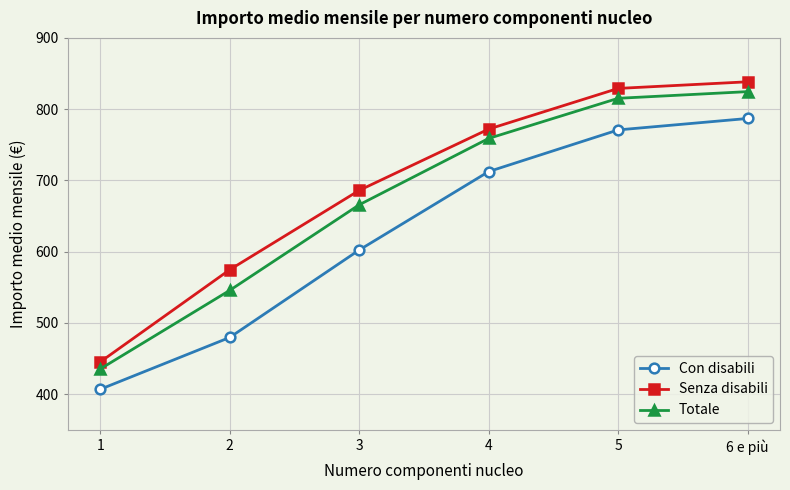

At which label does Senza disabili reach its peak?

6 e più